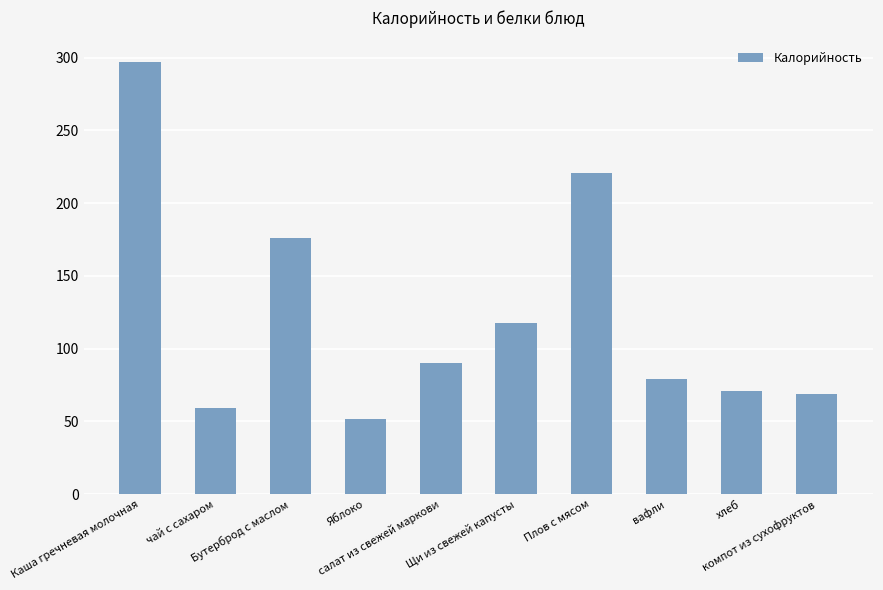

What is the label of the 9th bar from the left?

хлеб